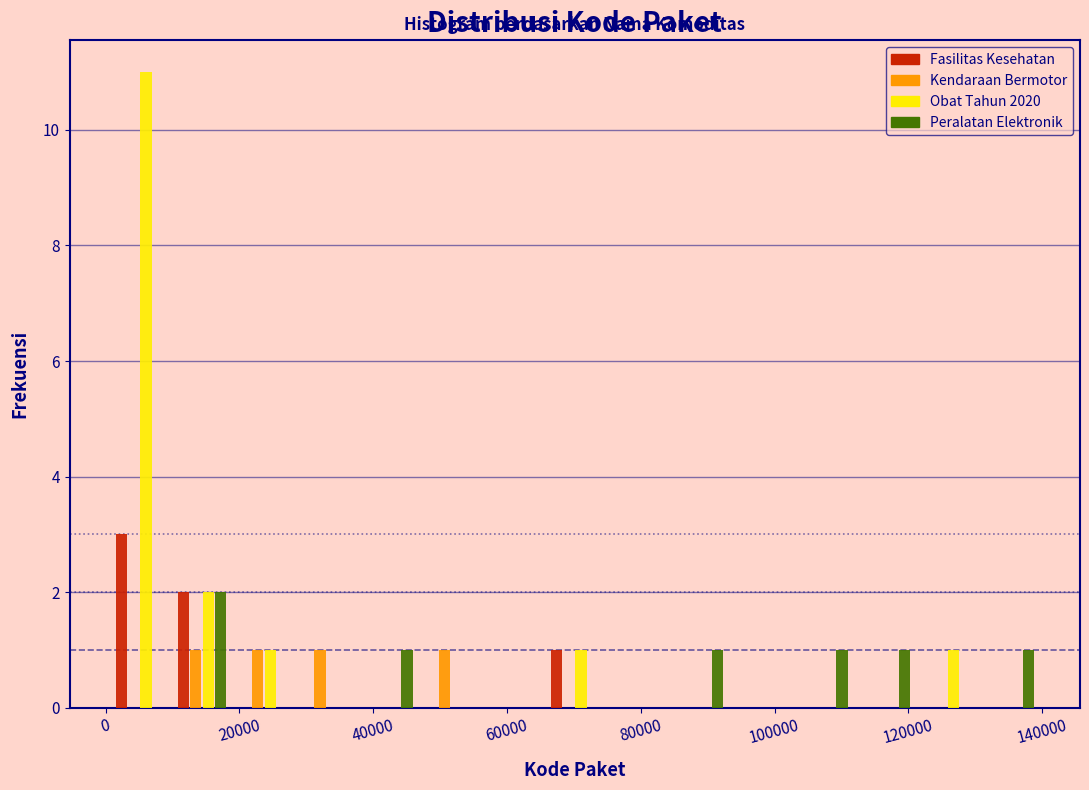

What is the height of the Kendaraan Bermotor bar covering 20000 to 28000 on the x-axis? Neither the bar edges nor the heights are printed on the chart, so give them approximately, as read against the axes.

1